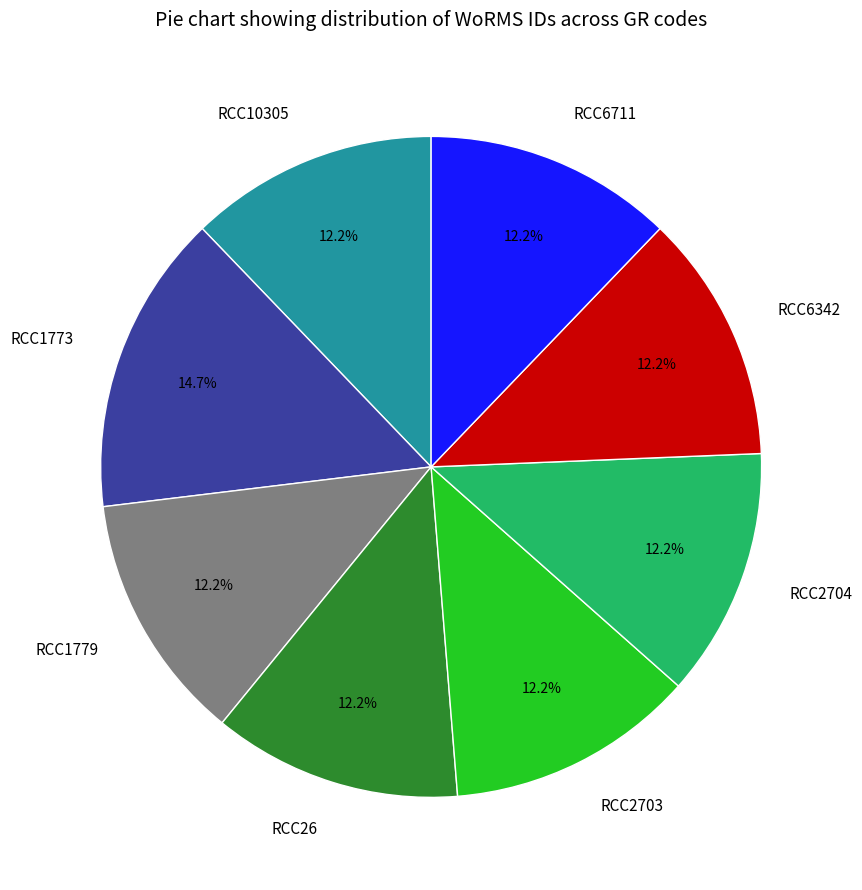

Is it true that RCC2704 is 23% of the pie?

False